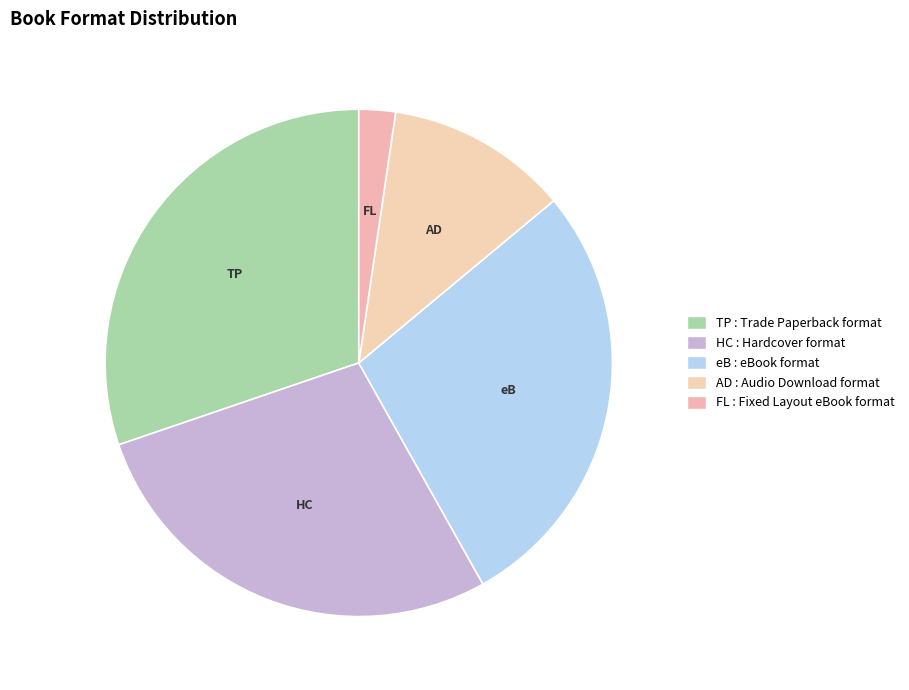

Which slice is the largest?

Trade Paperback